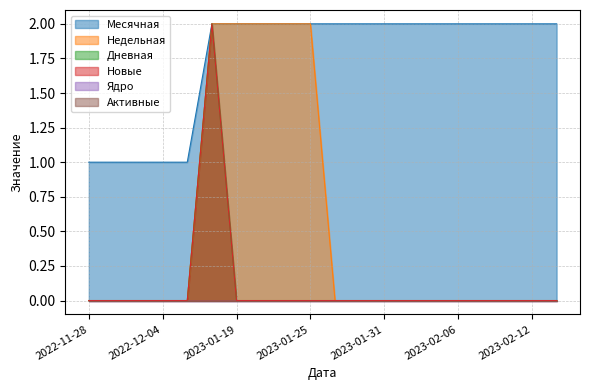

What is the total value across all series at 2023-02-02?

2